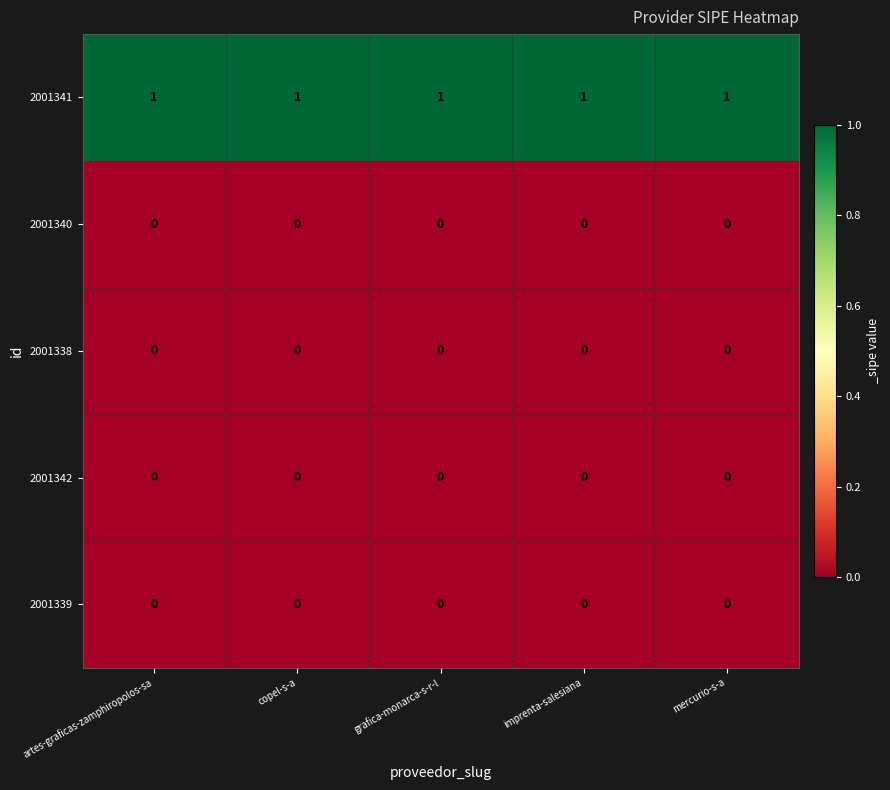

The 2001339 series shows 0 at artes-graficas-zamphiropolos-sa. True or false?

True